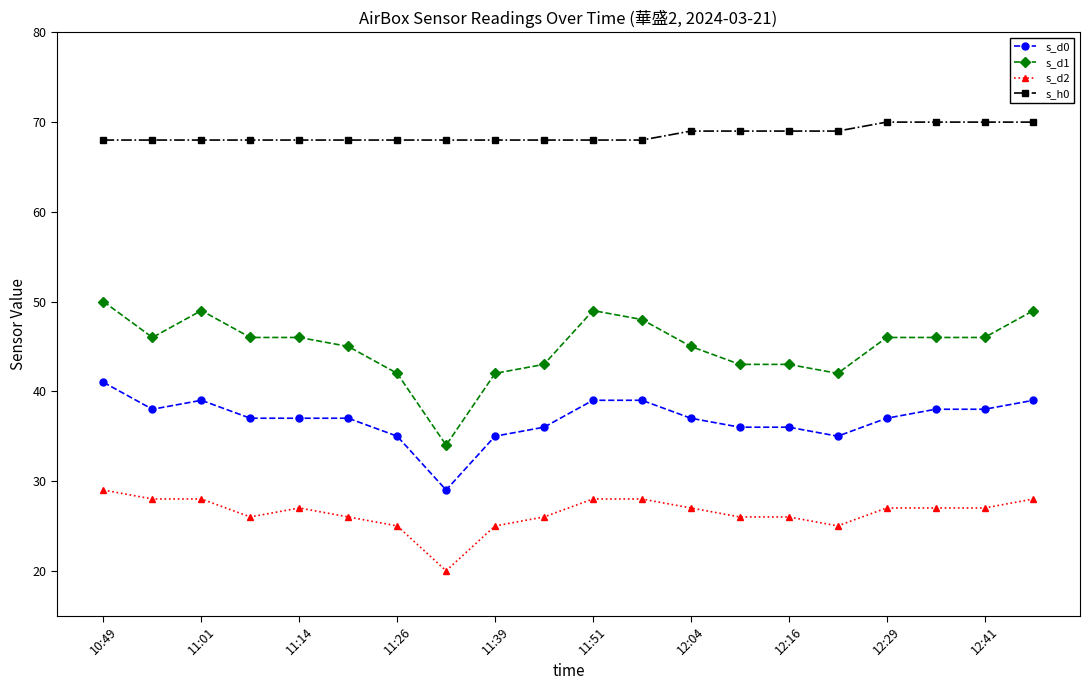

True or false: s_h0 and s_d1 intersect in this chart.

False